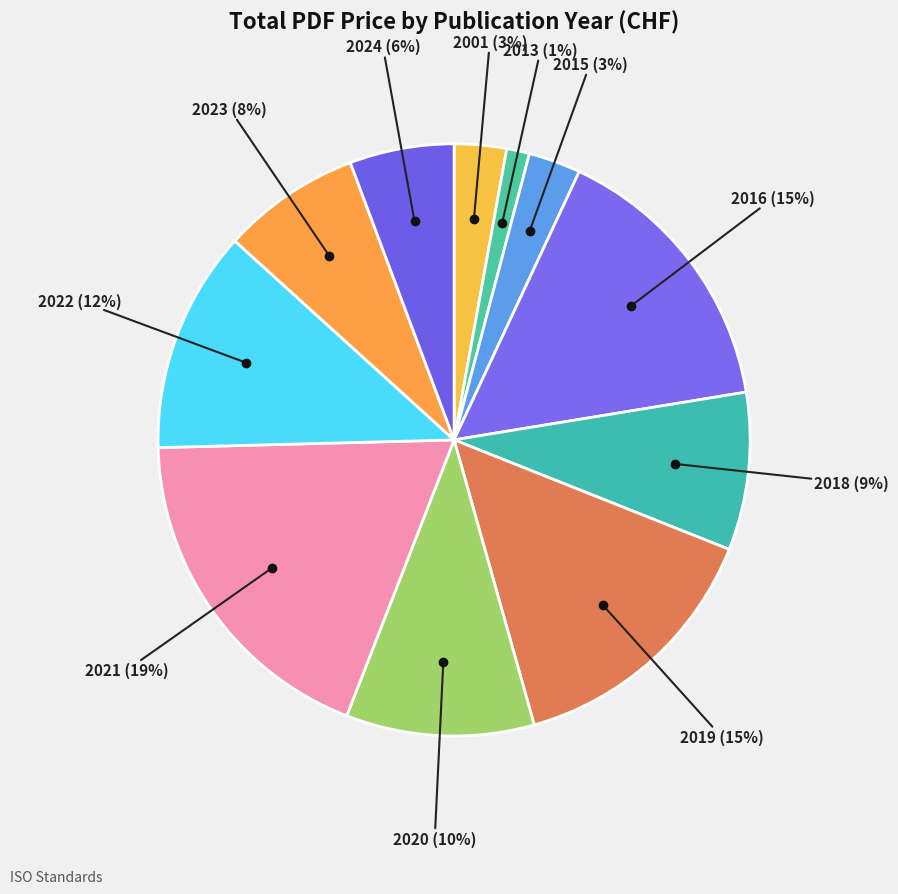

Count the number of slices in the pie.

11